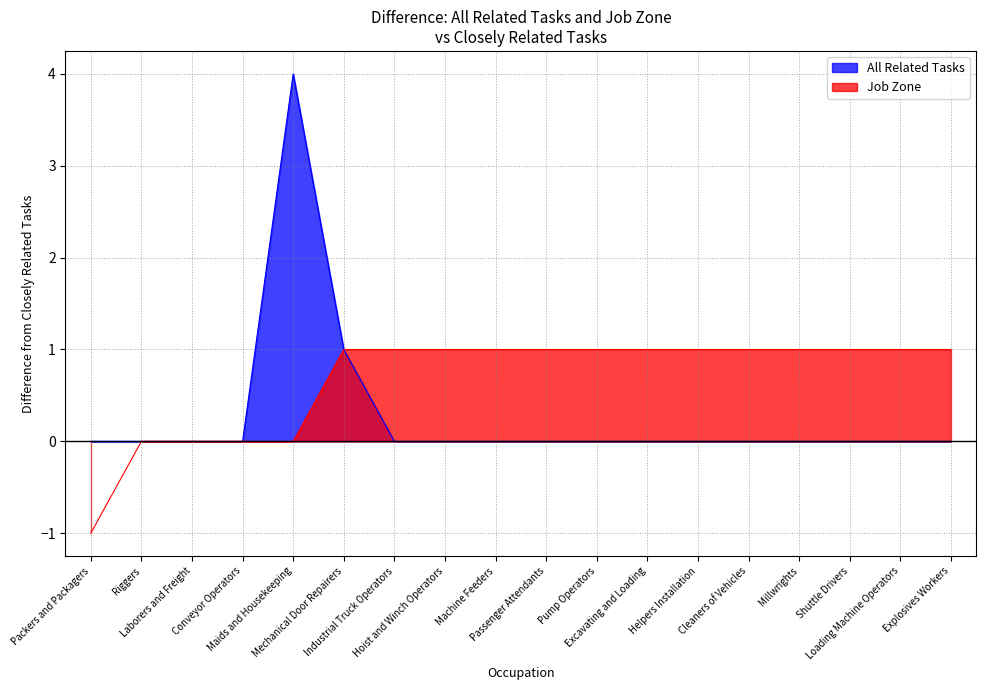

What is the highest value of the All Related Tasks series?

4